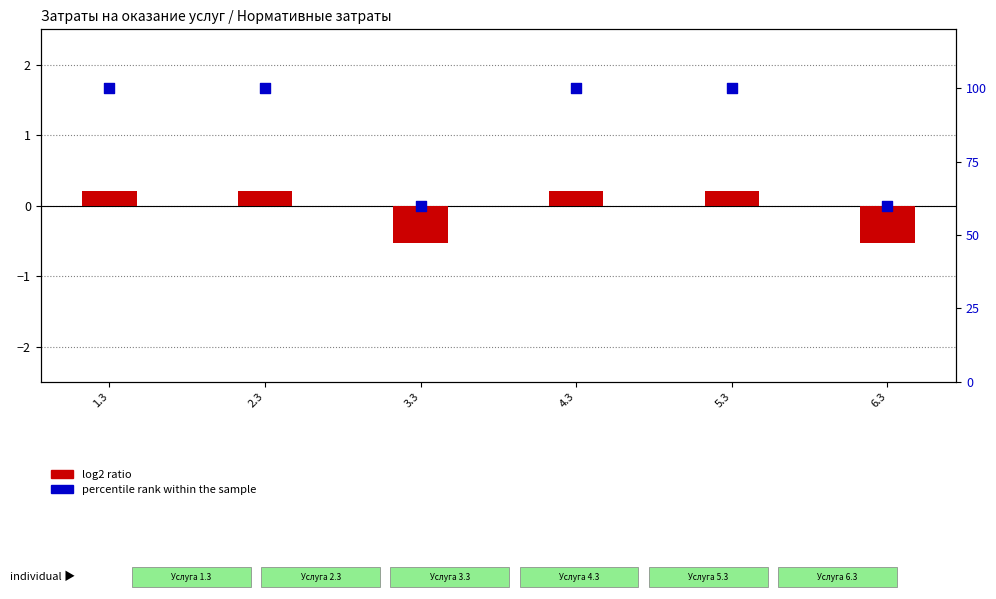

Which series has the largest total across all categories?

percentile rank within the sample